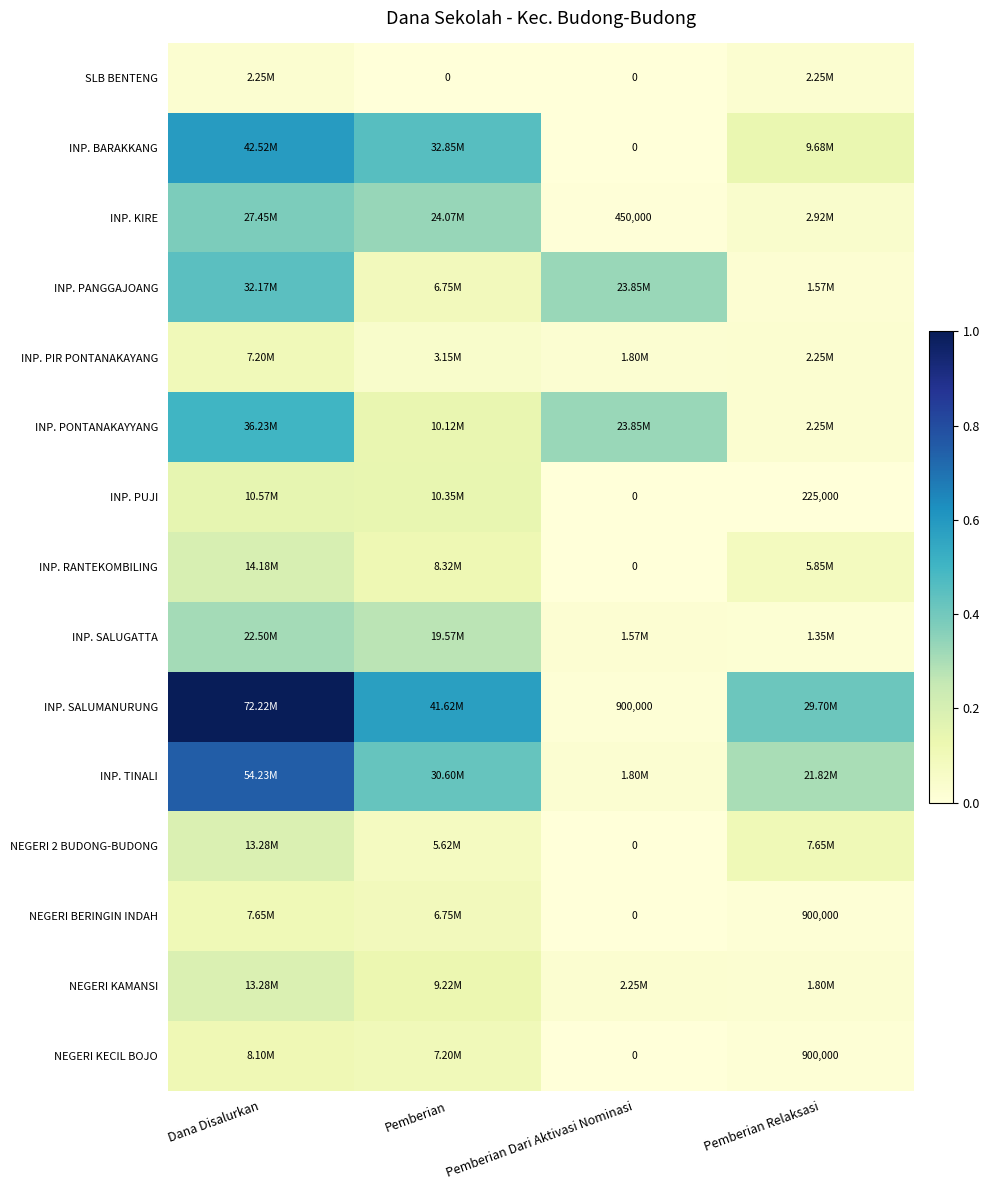

Is it true that NEGERI 2 BUDONG-BUDONG equals 0.1 at Pemberian Relaksasi?

False